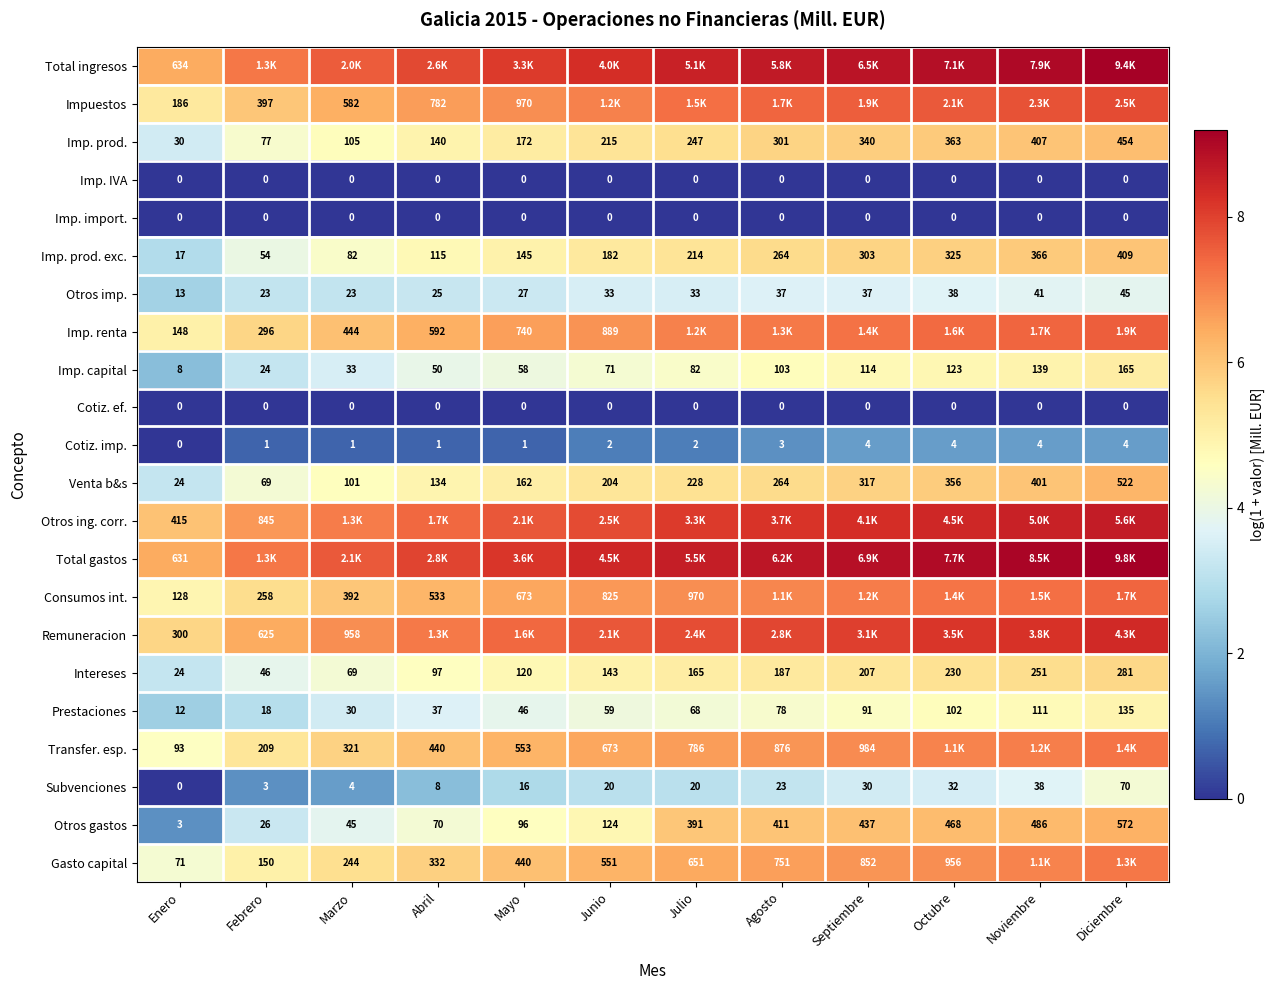

At which category is the sum across all series the highest?

Diciembre